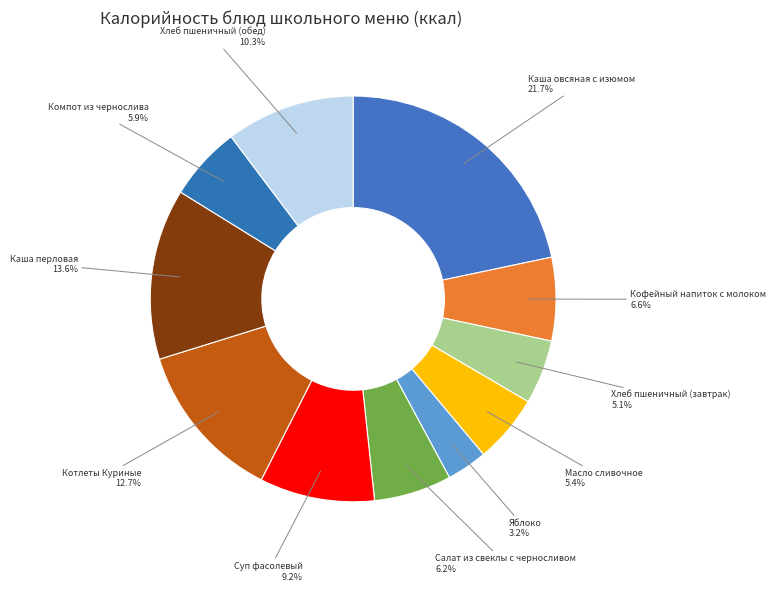

To the nearest percent, what portion does Компот из чернослива represent?

6%